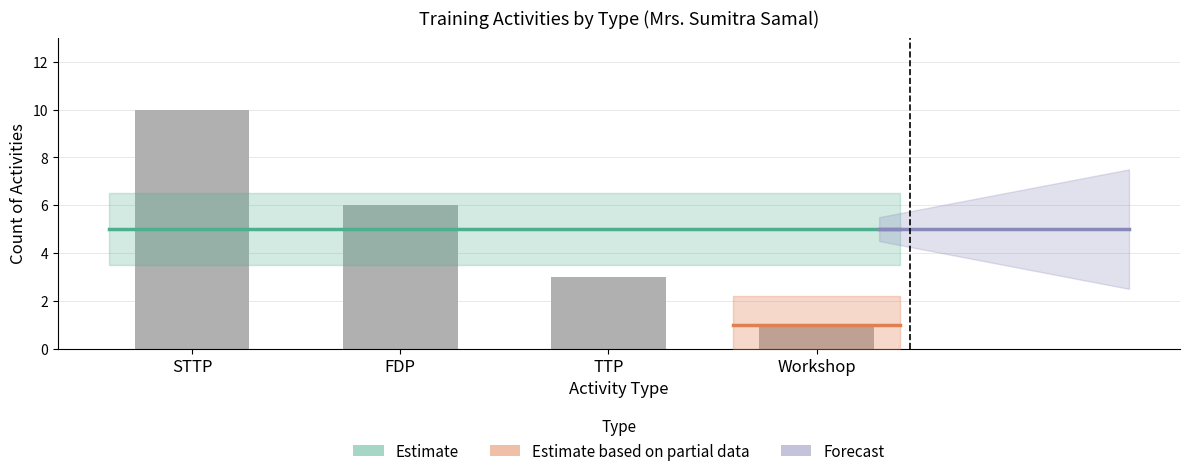

What is the ratio of the value at STTP to the value at Workshop?

10.0